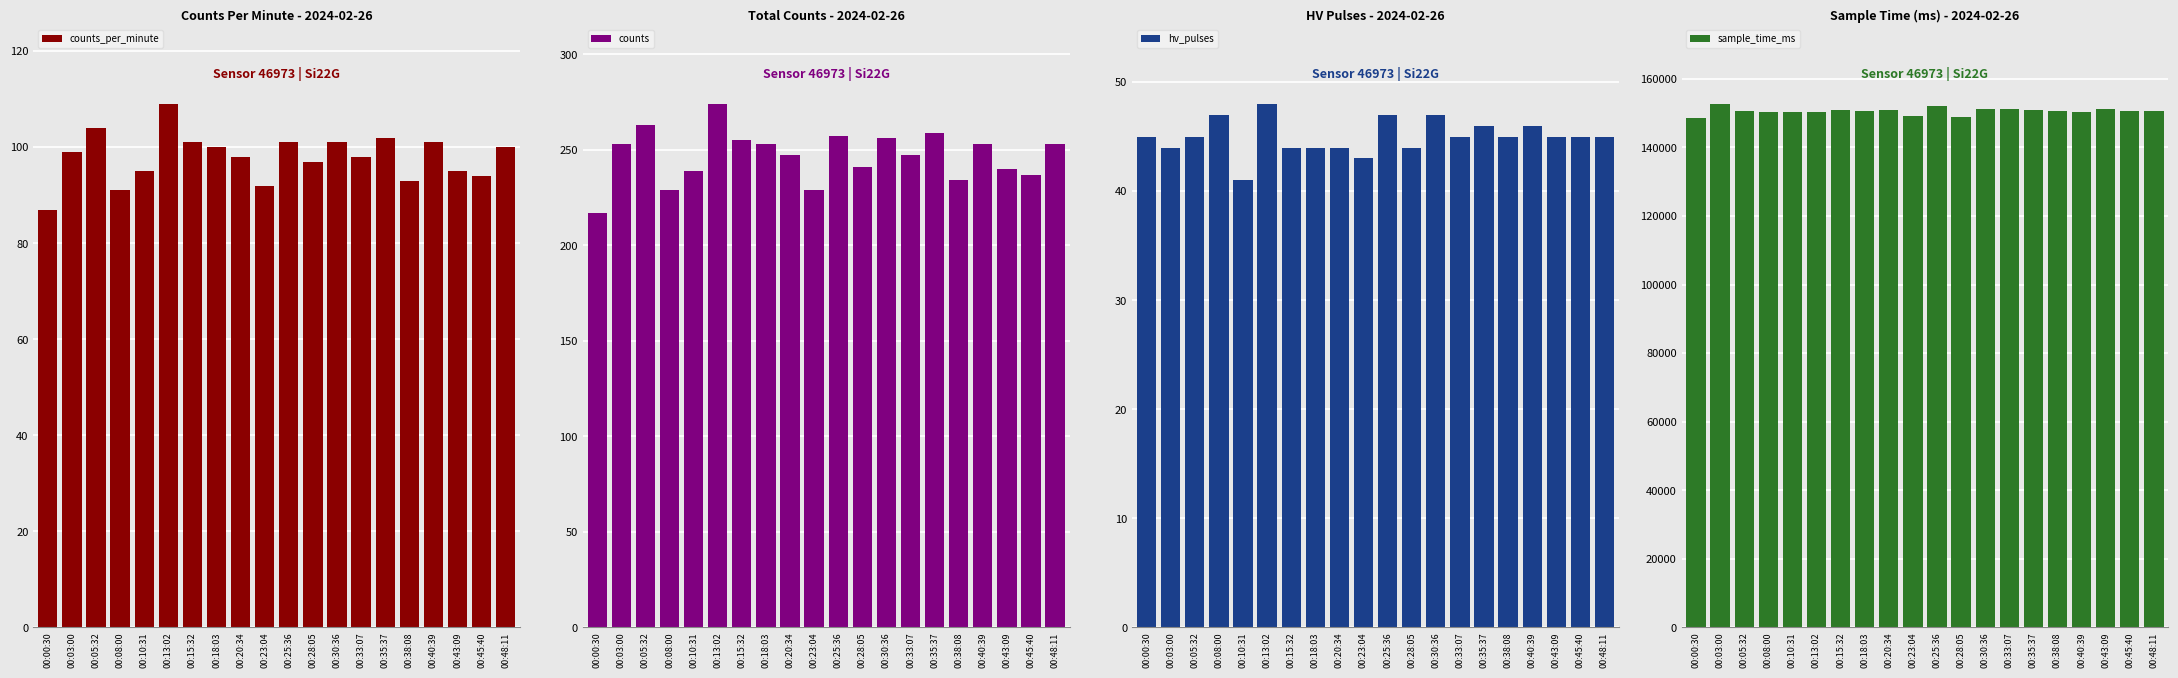

What is the sum of all counts_per_minute values?

1958